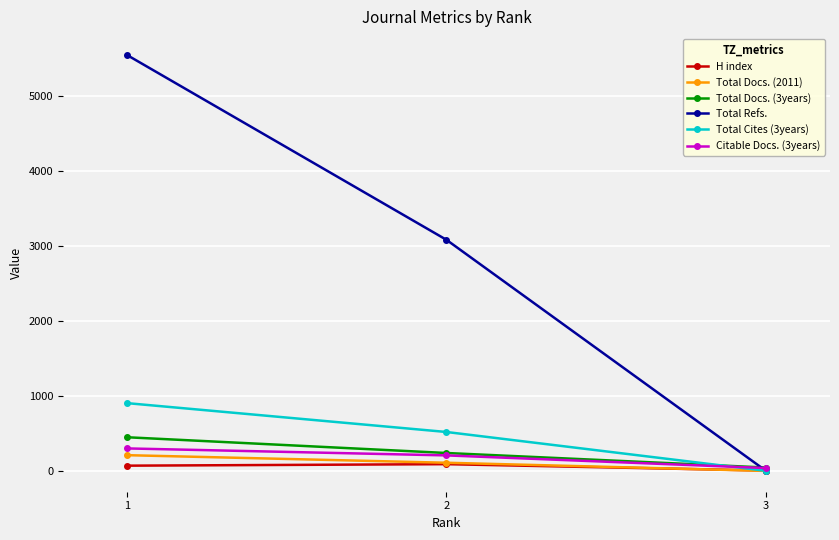

Rank the series at 1 from lowest to highest value.

H index, Total Docs. (2011), Citable Docs. (3years), Total Docs. (3years), Total Cites (3years), Total Refs.